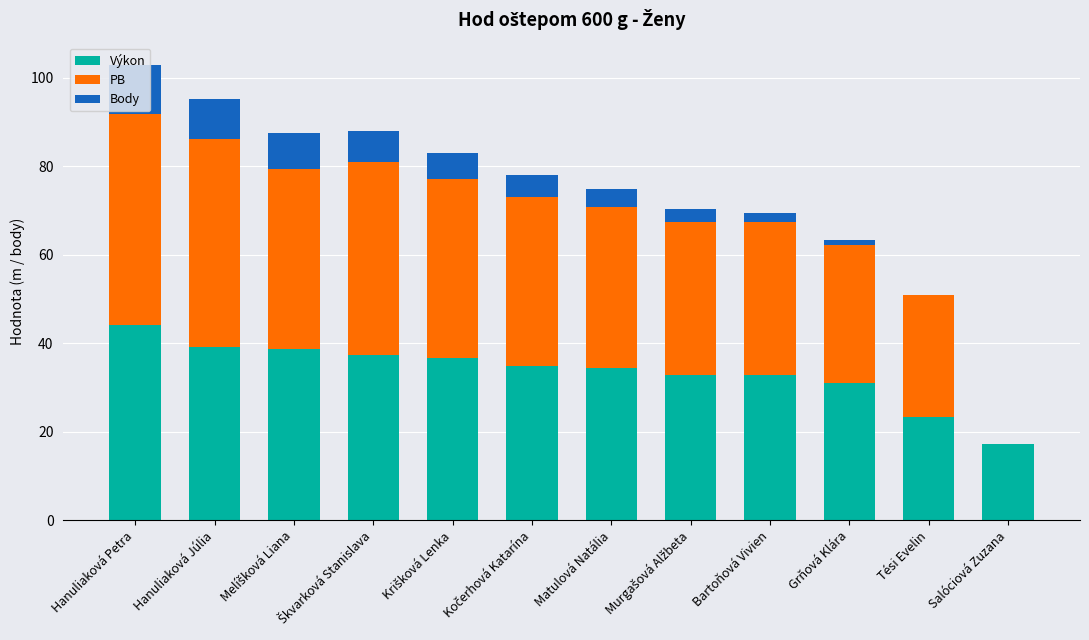

What is the highest value of the Výkon series?

44.2